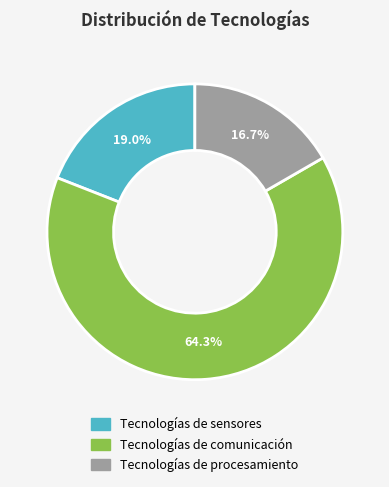

Is Tecnologías de procesamiento the majority of the pie?

No